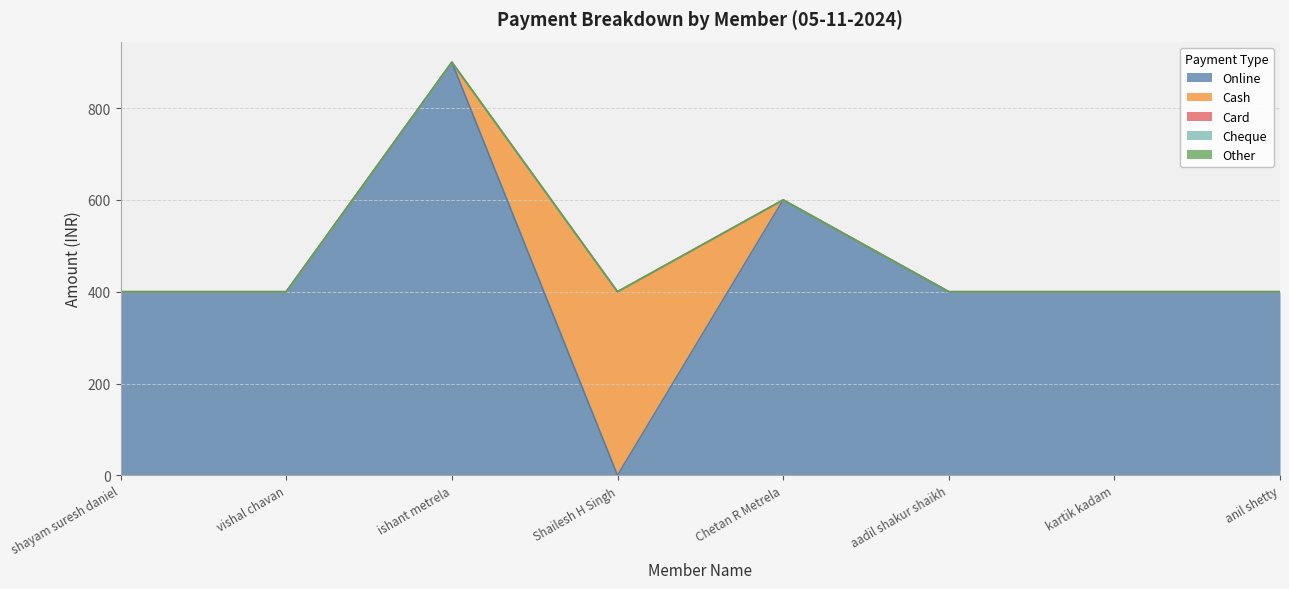

Reading left to right, transcribe all the data shown in this chart.

Online: shayam suresh daniel=400	vishal chavan=400	ishant metrela=900	Shailesh H Singh=0	Chetan R Metrela=600	aadil shakur shaikh=400	kartik kadam=400	anil shetty=400
Cash: shayam suresh daniel=0	vishal chavan=0	ishant metrela=0	Shailesh H Singh=400	Chetan R Metrela=0	aadil shakur shaikh=0	kartik kadam=0	anil shetty=0
Card: shayam suresh daniel=0	vishal chavan=0	ishant metrela=0	Shailesh H Singh=0	Chetan R Metrela=0	aadil shakur shaikh=0	kartik kadam=0	anil shetty=0
Cheque: shayam suresh daniel=0	vishal chavan=0	ishant metrela=0	Shailesh H Singh=0	Chetan R Metrela=0	aadil shakur shaikh=0	kartik kadam=0	anil shetty=0
Other: shayam suresh daniel=0	vishal chavan=0	ishant metrela=0	Shailesh H Singh=0	Chetan R Metrela=0	aadil shakur shaikh=0	kartik kadam=0	anil shetty=0